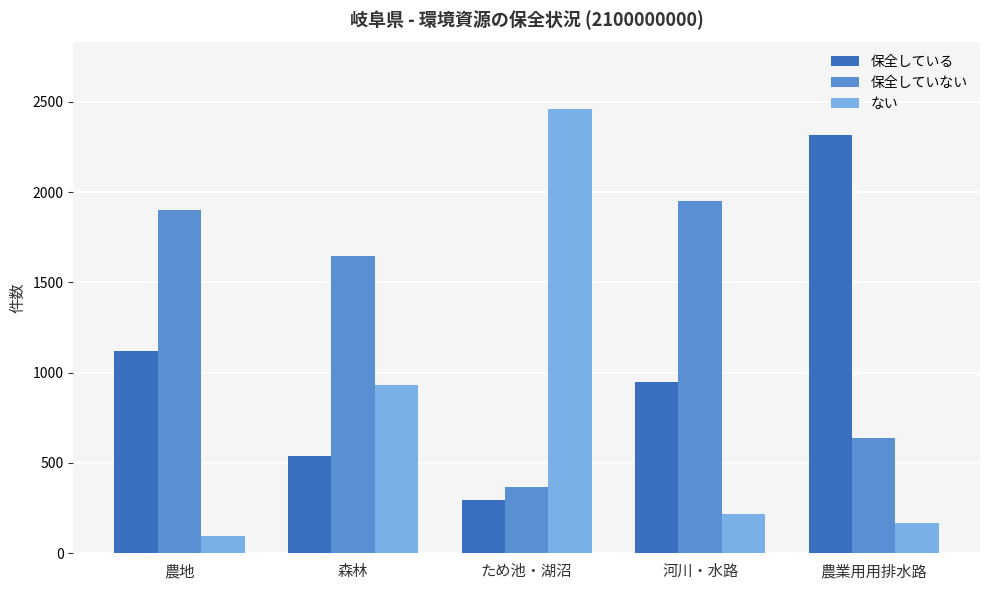

What position from the right is 河川・水路?

2